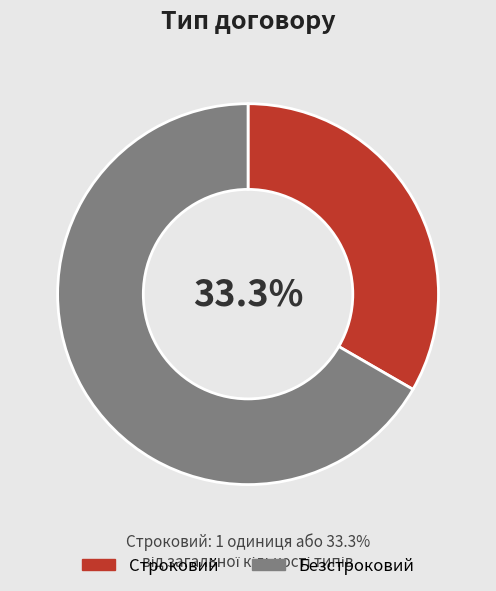

What percentage is NOT represented by Безстроковий?

33.3%